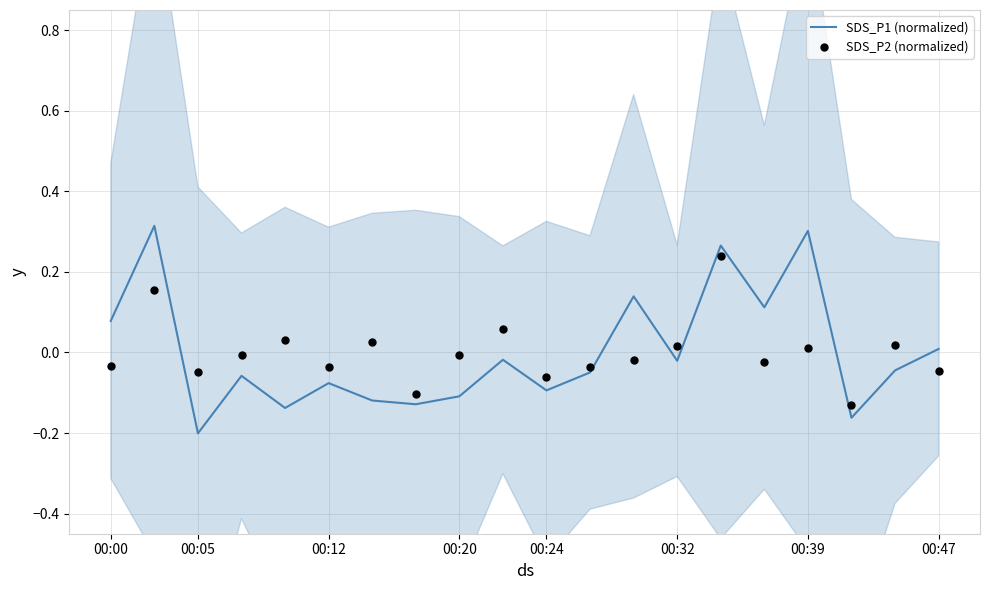

Which series has the largest total across all categories?

SDS_P2 (normalized)